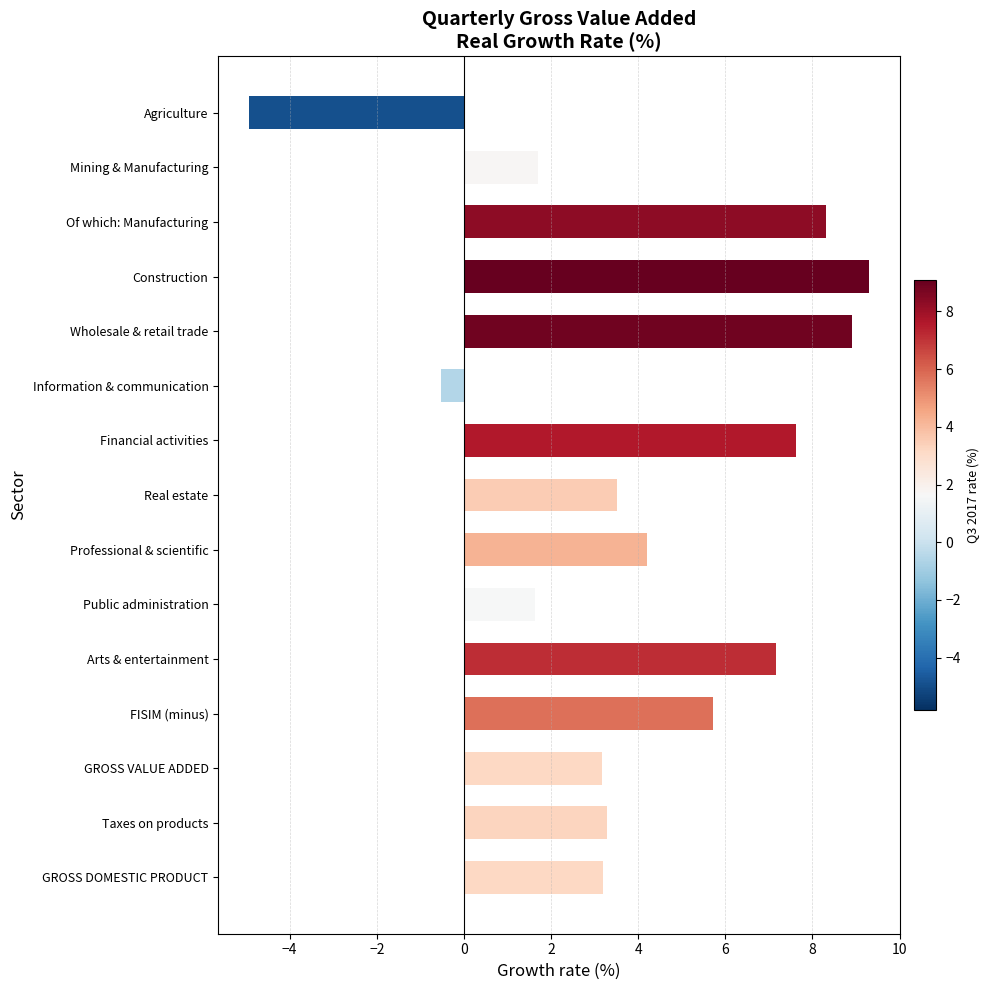

What is the label of the 13th bar from the bottom?

Of which: Manufacturing